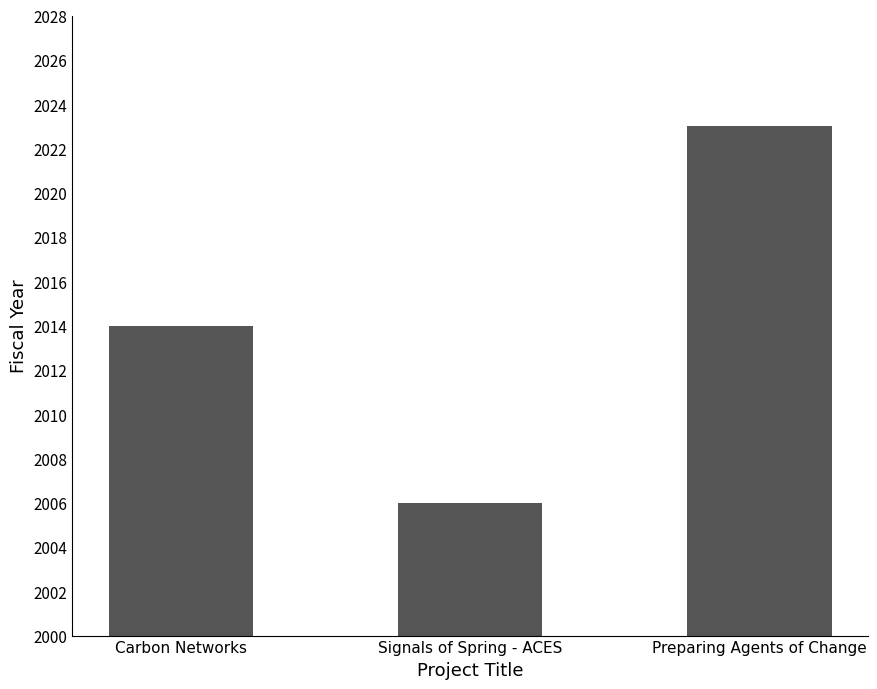

What is the approximate value at Carbon Networks, to the nearest 5?

2015